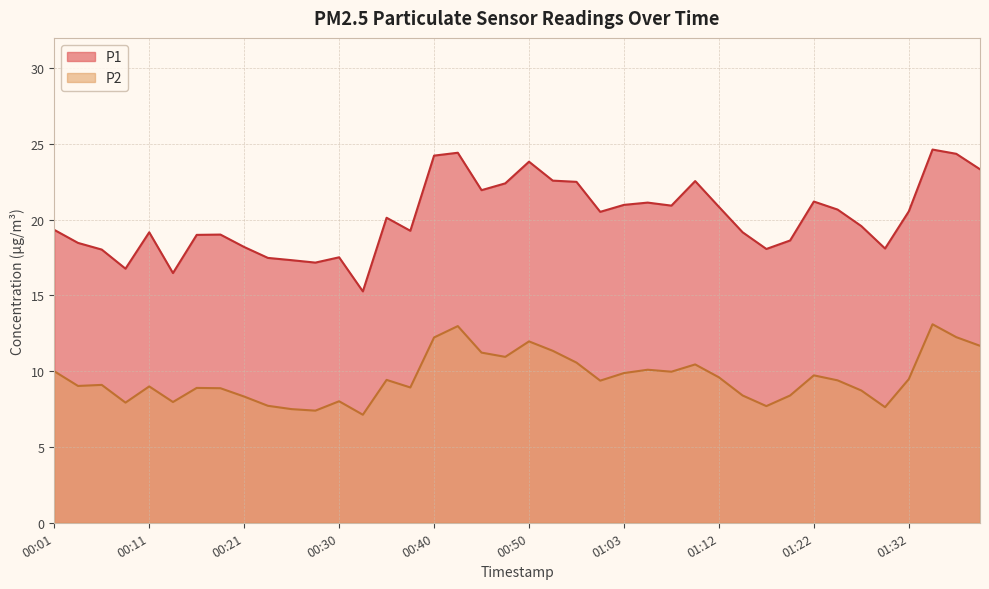

What is the difference between the P1 values at 00:26 and 00:55?

5.2